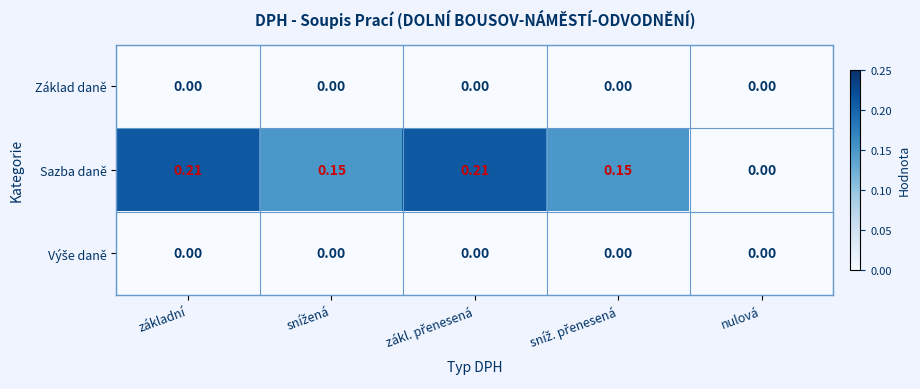

Which series has the widest spread of values?

Sazba daně